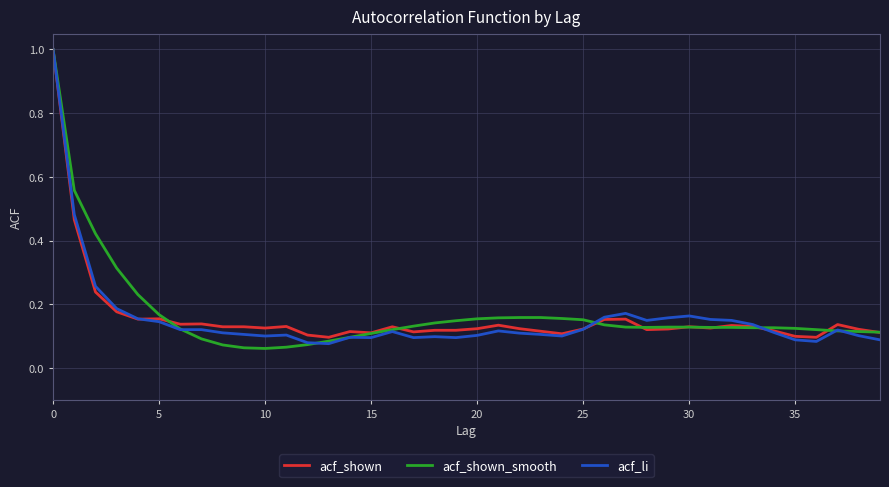

What is the difference between the maximum and second lowest values in the acf_shown_smooth series?

0.9